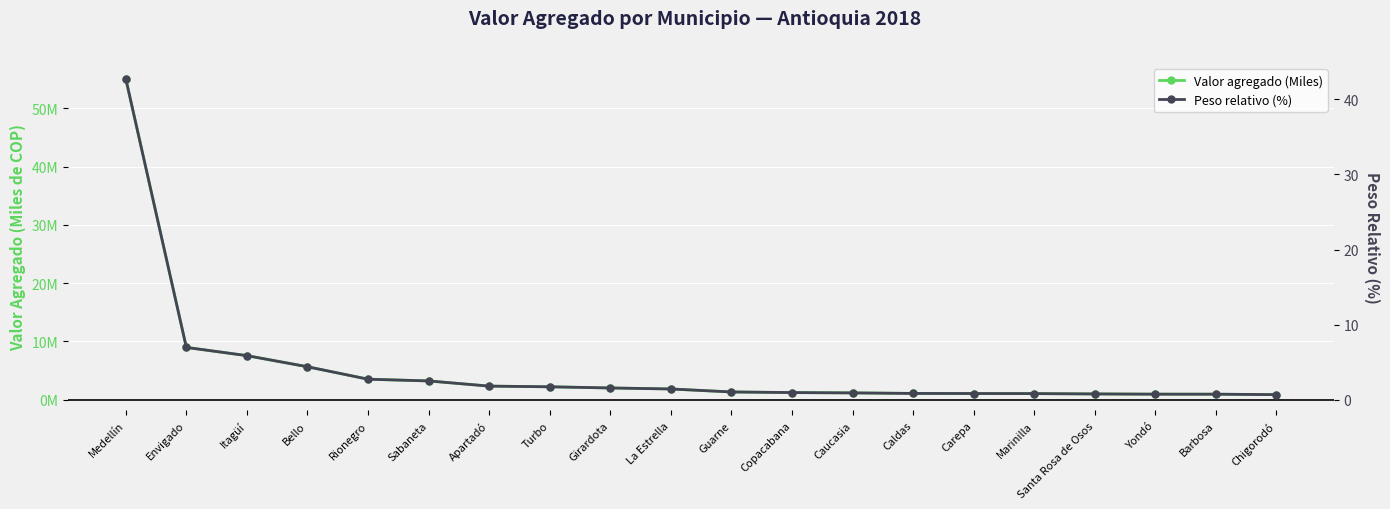

Does the chart display data point markers on the line(s)?

Yes